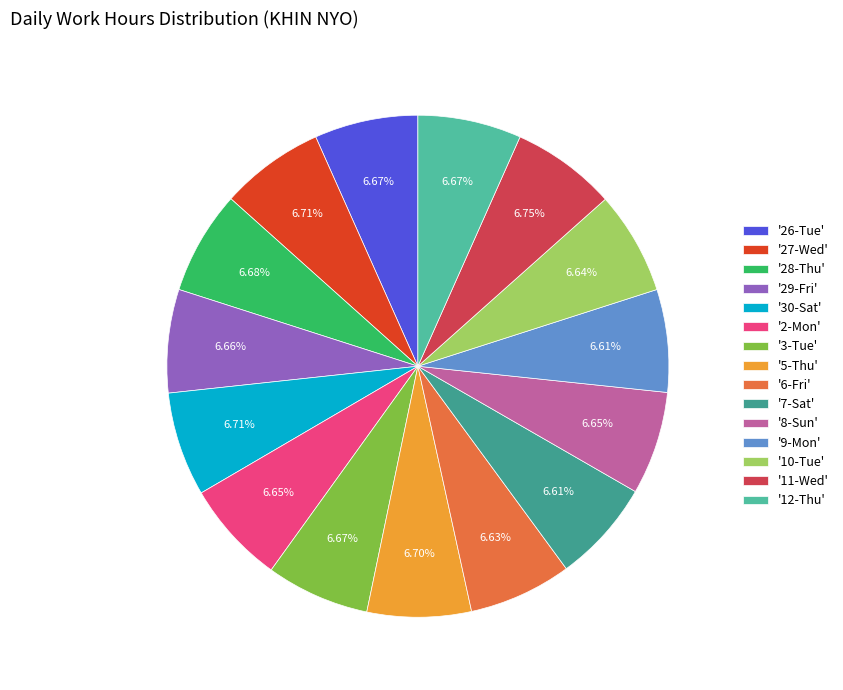

Count the number of slices in the pie.

15